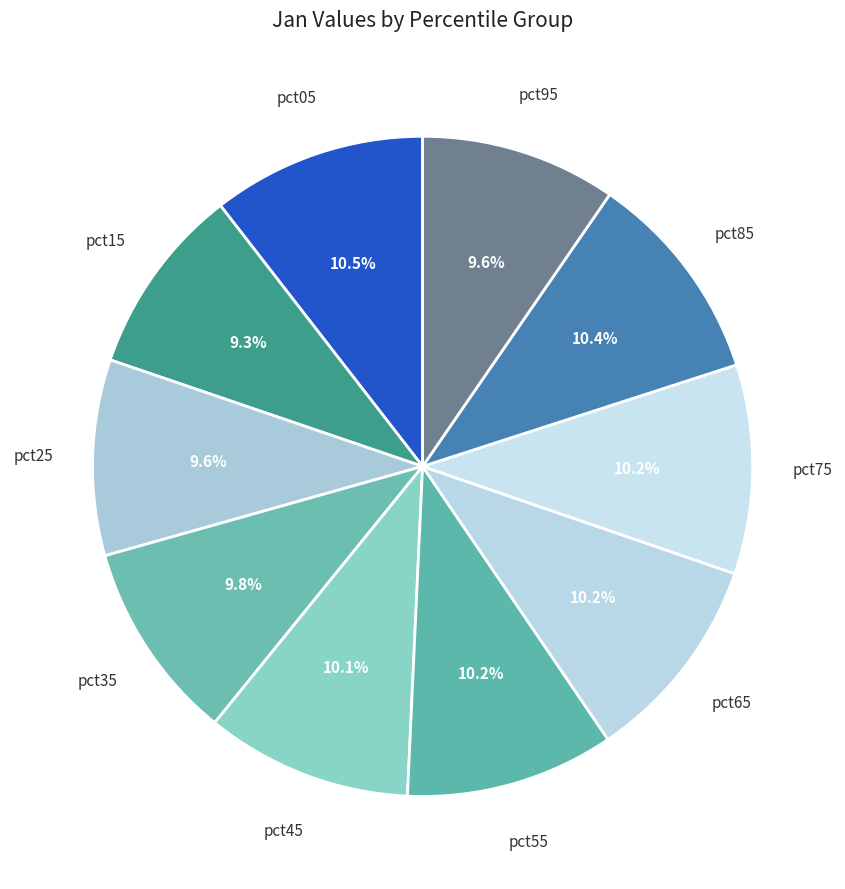

Count the number of slices in the pie.

10